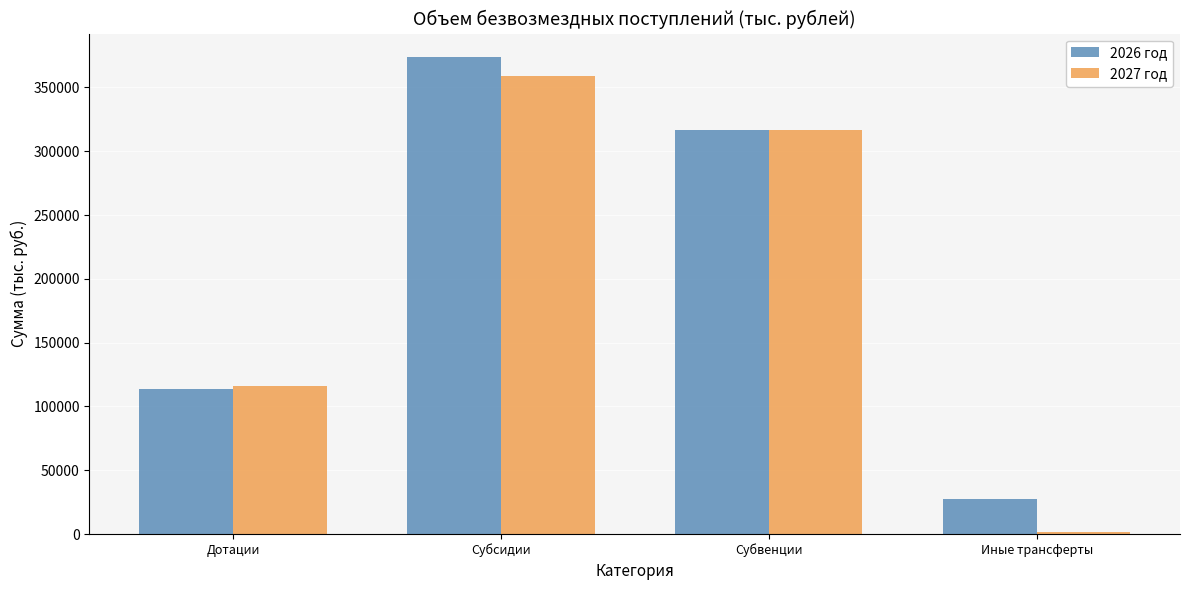

Does the chart contain stacked bars?

No